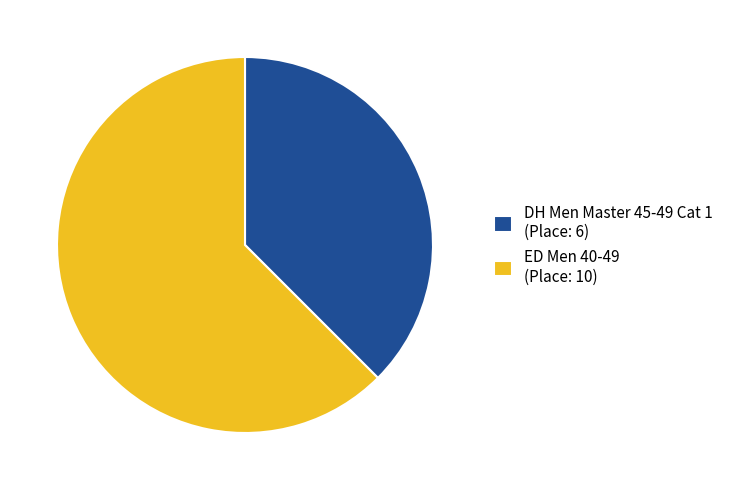

Approximately how many times larger is the value at DH Men Master 45-49 Cat 1 (Place: 6) compared to ED Men 40-49 (Place: 10)?

0.6